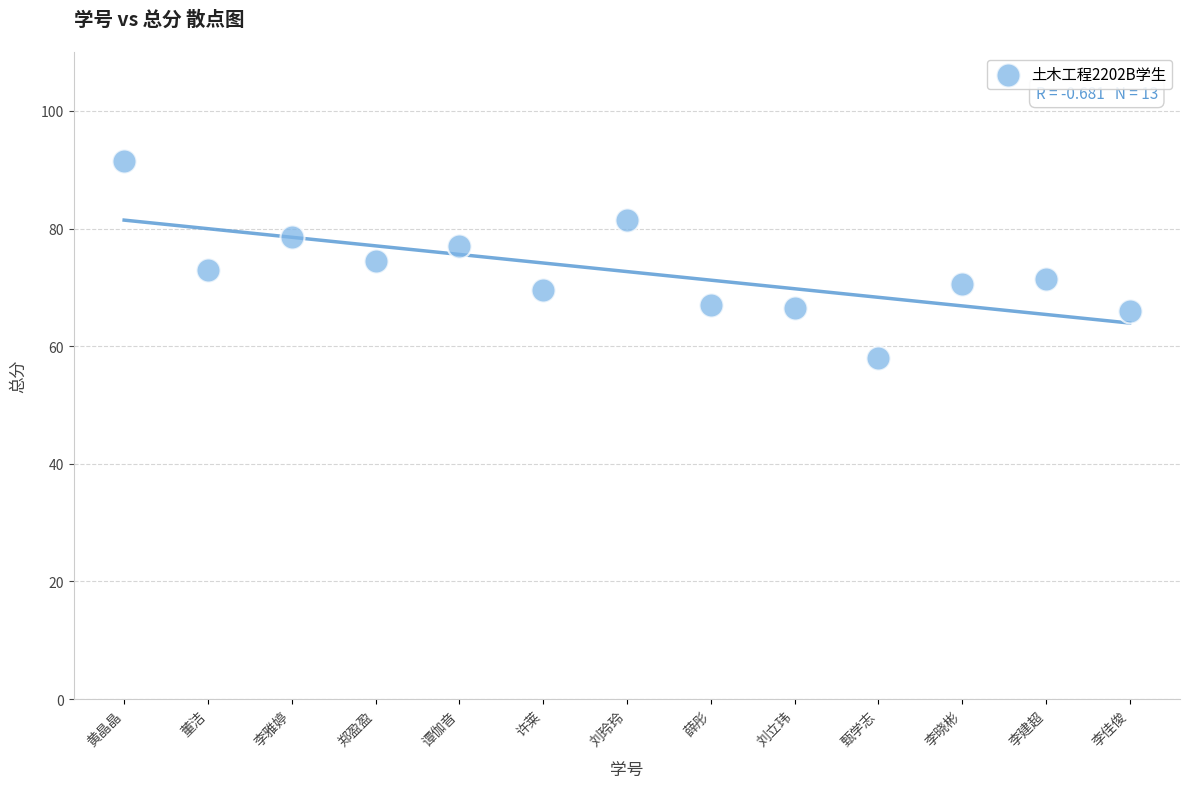

What is the range of Y values (max minus min)?

33.5